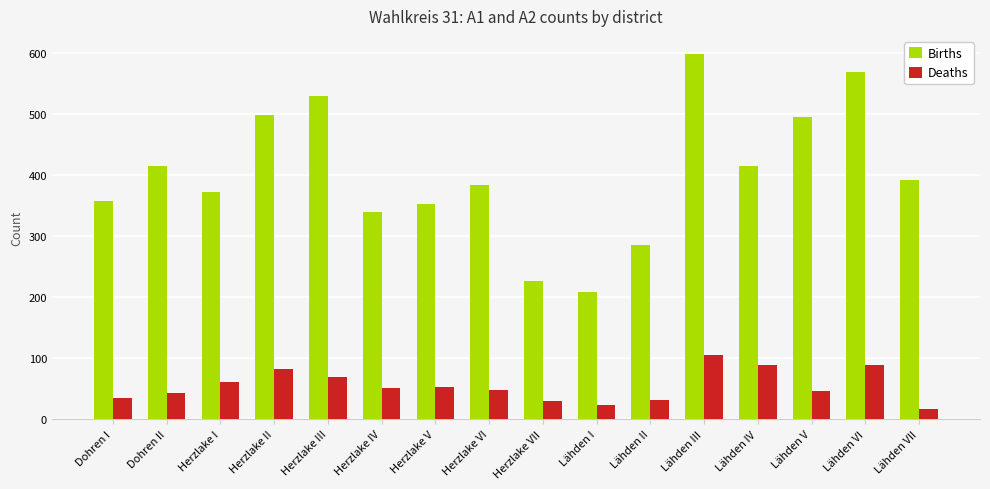

Which series has the largest total across all categories?

Births